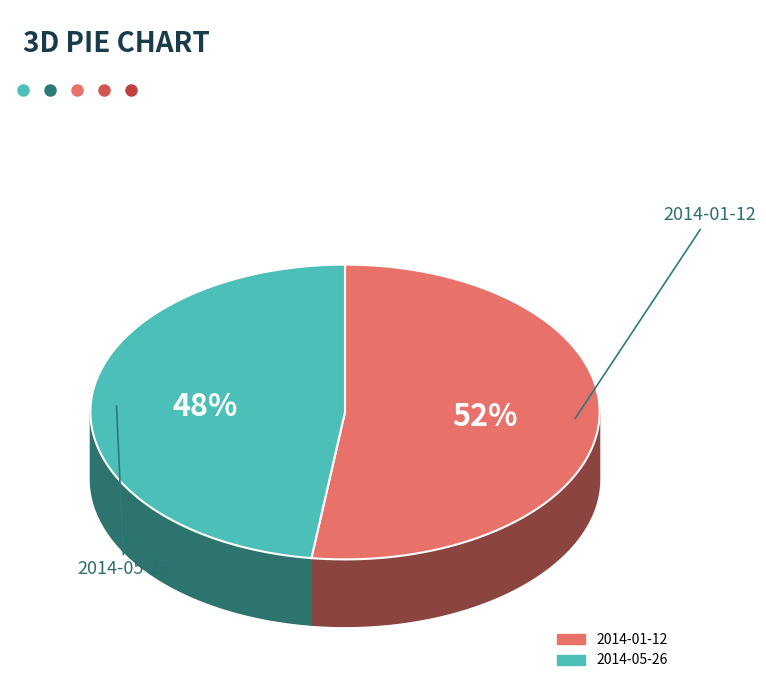

What percentage is the 2014-05-26 slice, to the nearest percent?

48%